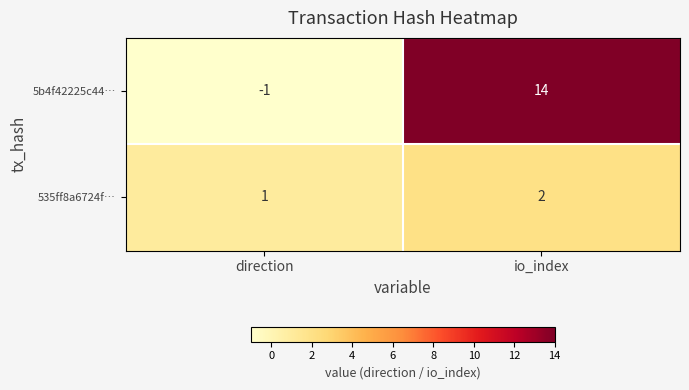

What is the spread (max minus min) of values at io_index?

12